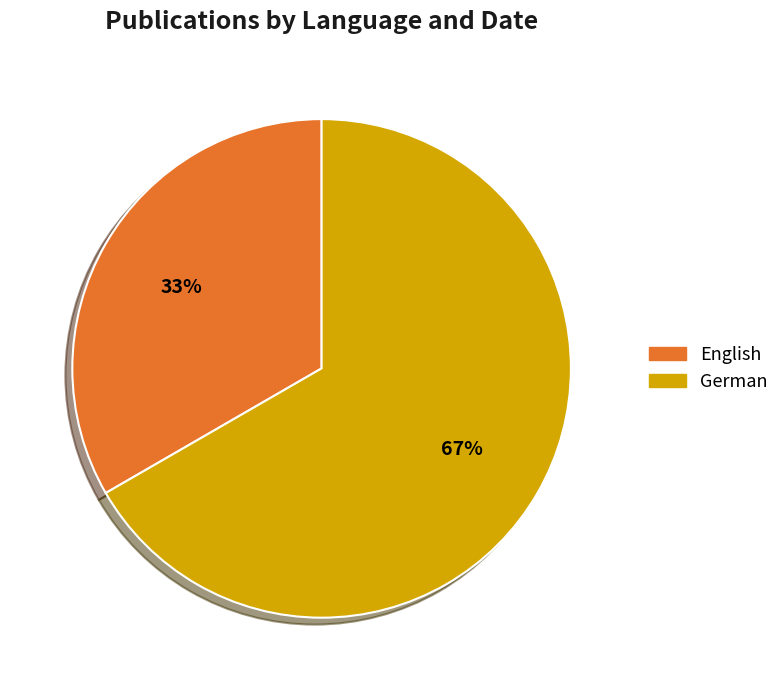

To the nearest percent, what is the average slice percentage?

50%